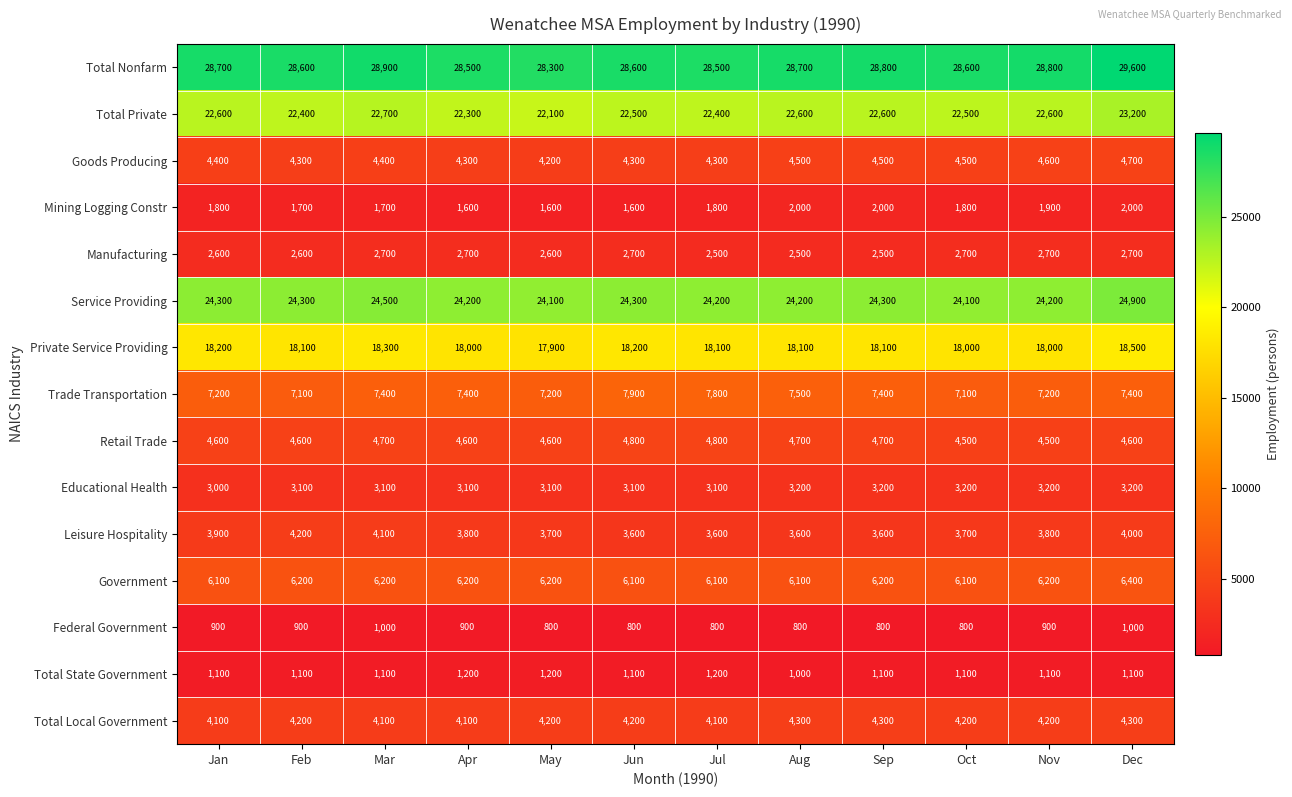

Rank the series by their maximum value, from lowest to highest.

Federal Government, Total State Government, Mining Logging Constr, Manufacturing, Educational Health, Leisure Hospitality, Total Local Government, Goods Producing, Retail Trade, Government, Trade Transportation, Private Service Providing, Total Private, Service Providing, Total Nonfarm